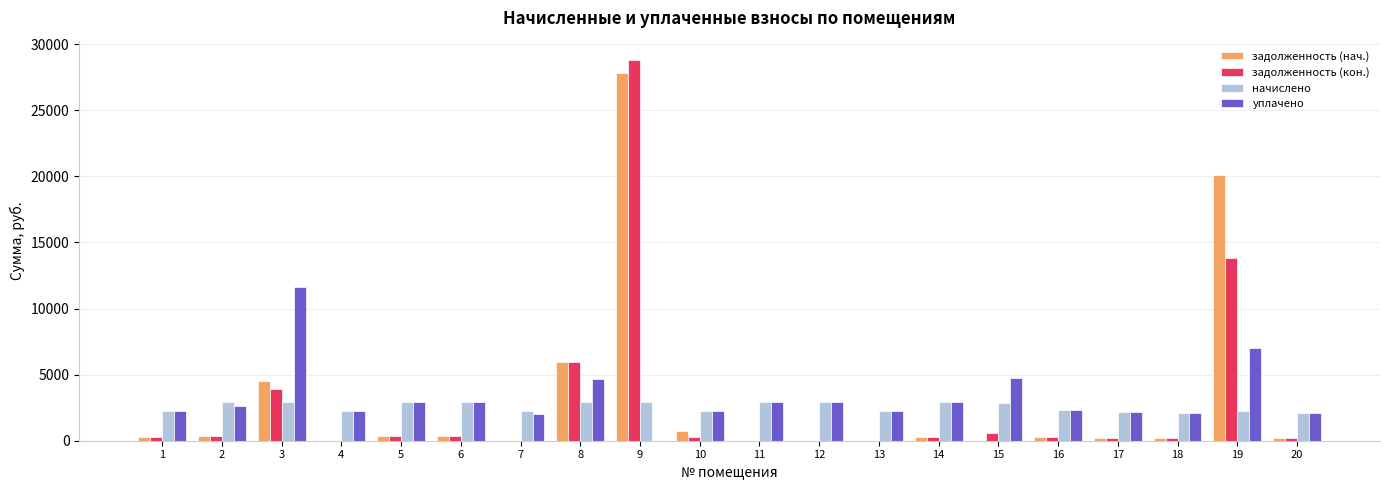

What is the sum of all начислено values?

51454.0